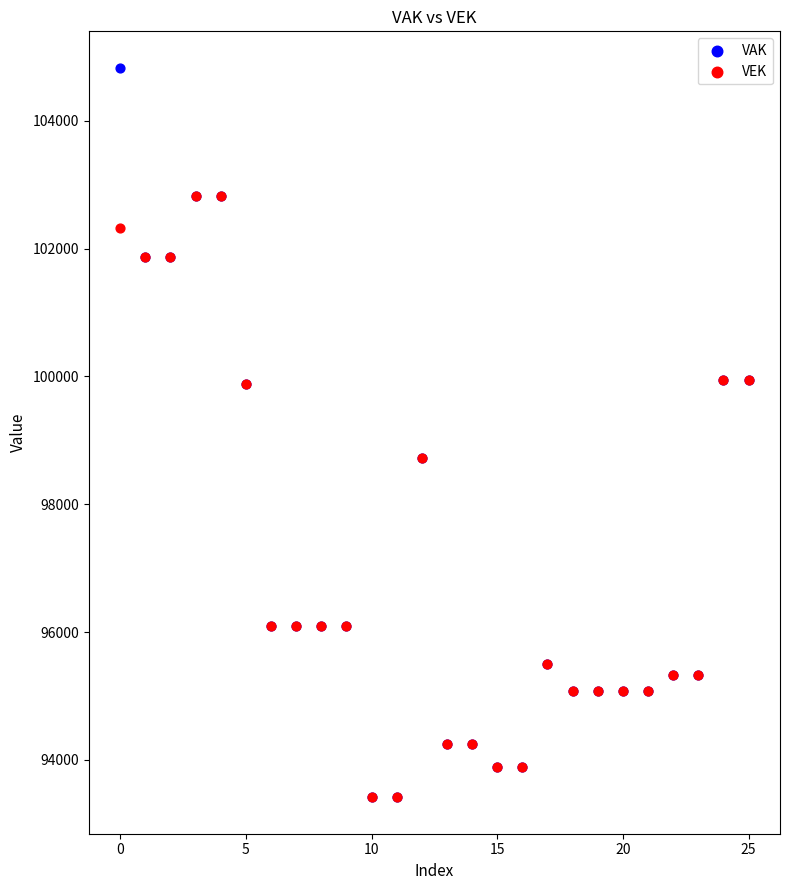

Which series has the largest Y range (max minus min)?

VAK